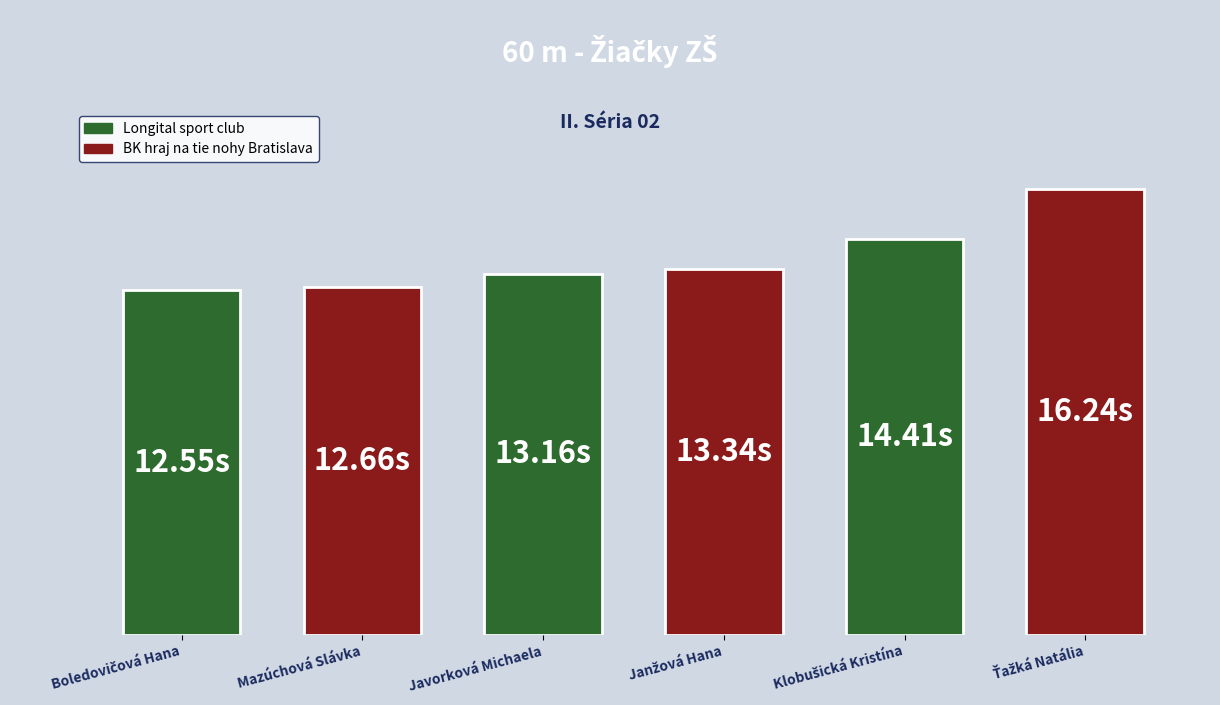

What is the label of the 4th bar from the right?

Javorková Michaela